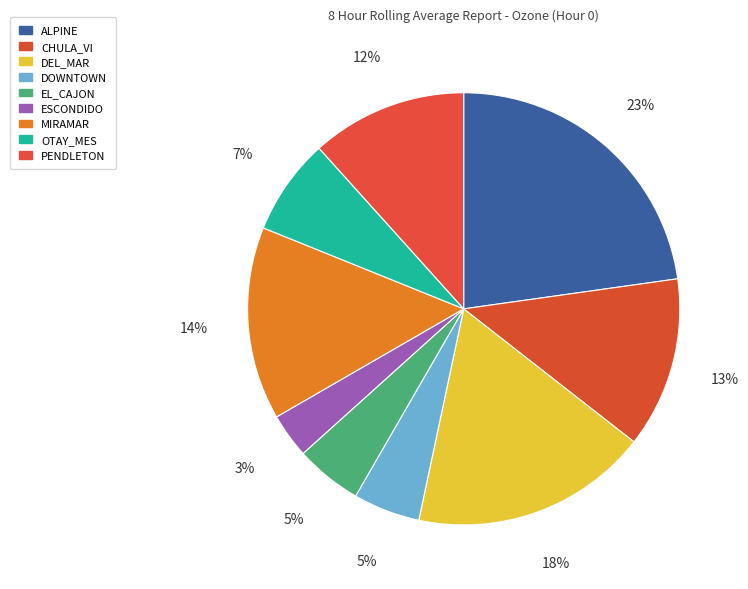

Which slice is the smallest?

ESCONDIDO